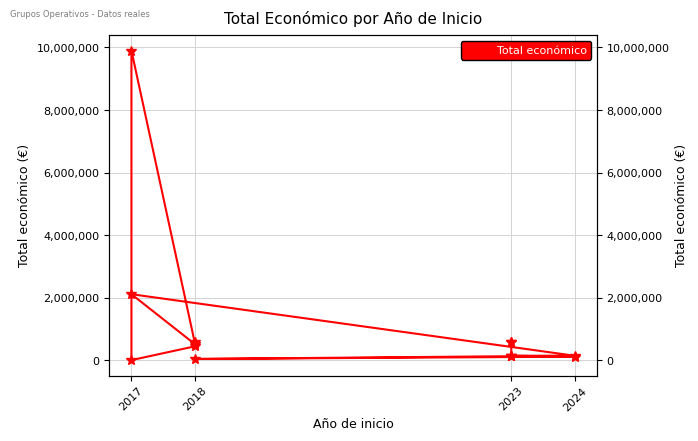

How many lines are shown in the chart?

1